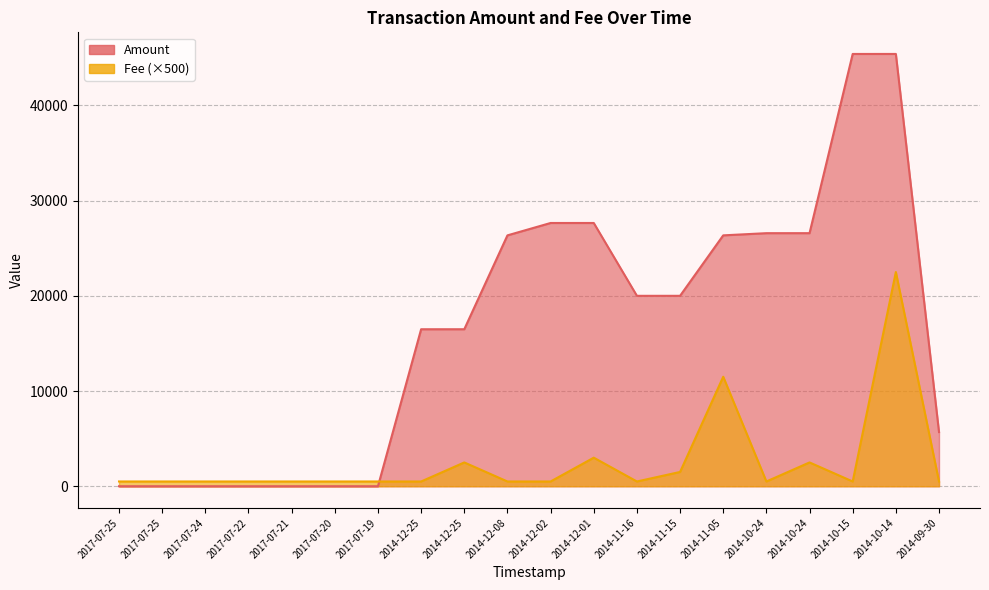

Which series changed the most between 2014-11-15 and 2014-10-24?

Amount